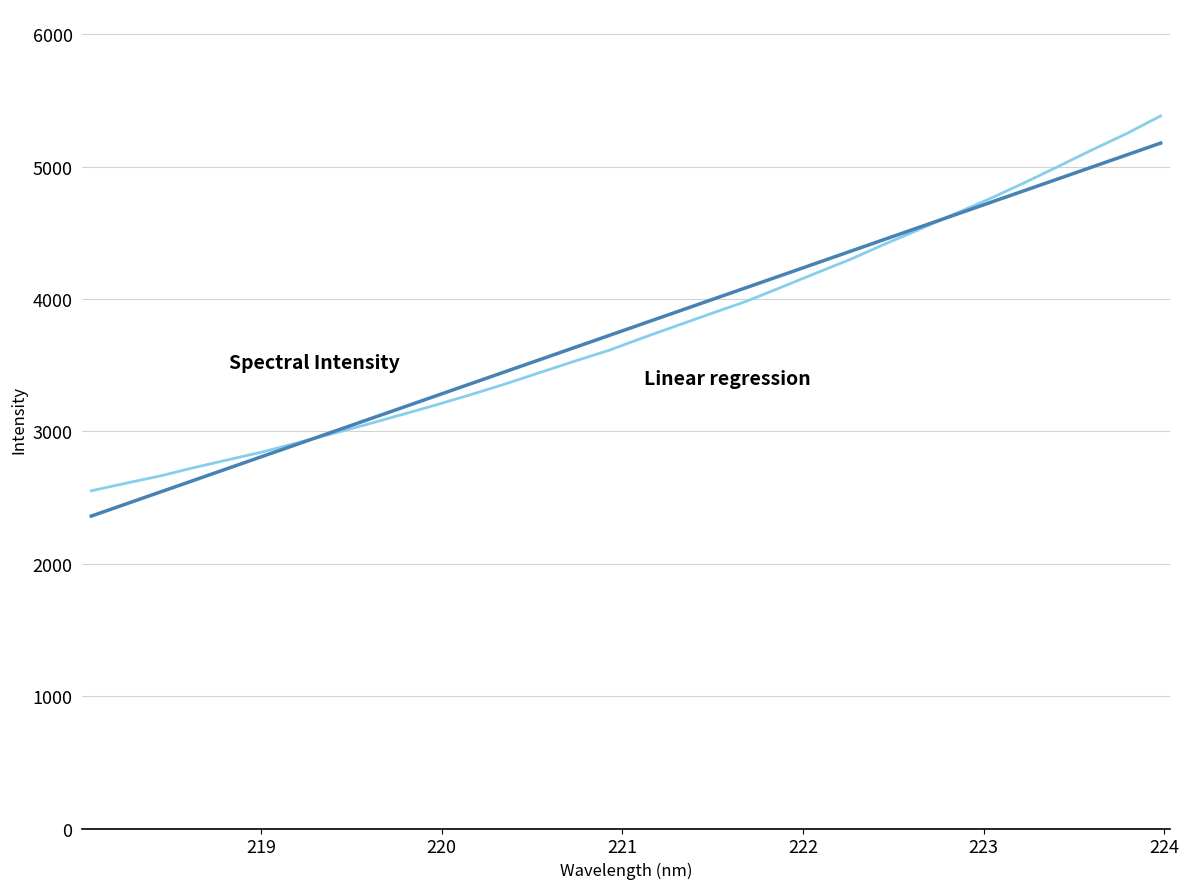

What is the smallest value displayed?

2360.6